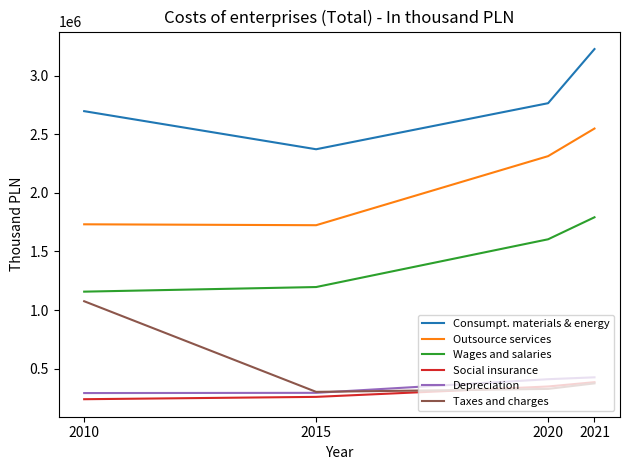

Is the value of Social insurance at 2020 greater than the value of Wages and salaries at 2010?

No